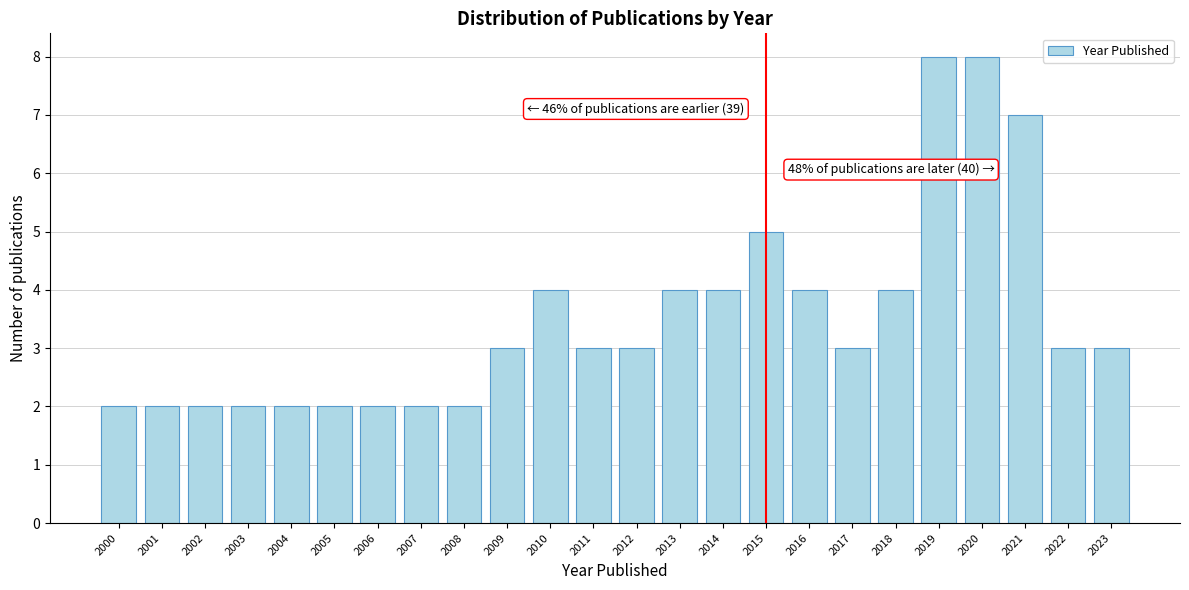

Reading right to left, transcribe all the data shown in this chart.

3	3	7	8	8	4	3	4	5	4	4	3	3	4	3	2	2	2	2	2	2	2	2	2